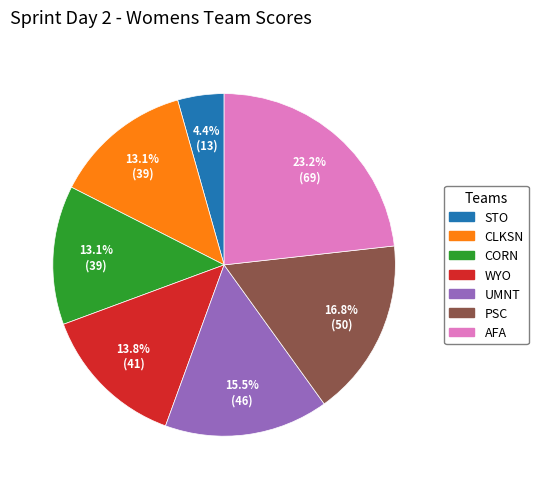

Which slice is the largest?

AFA